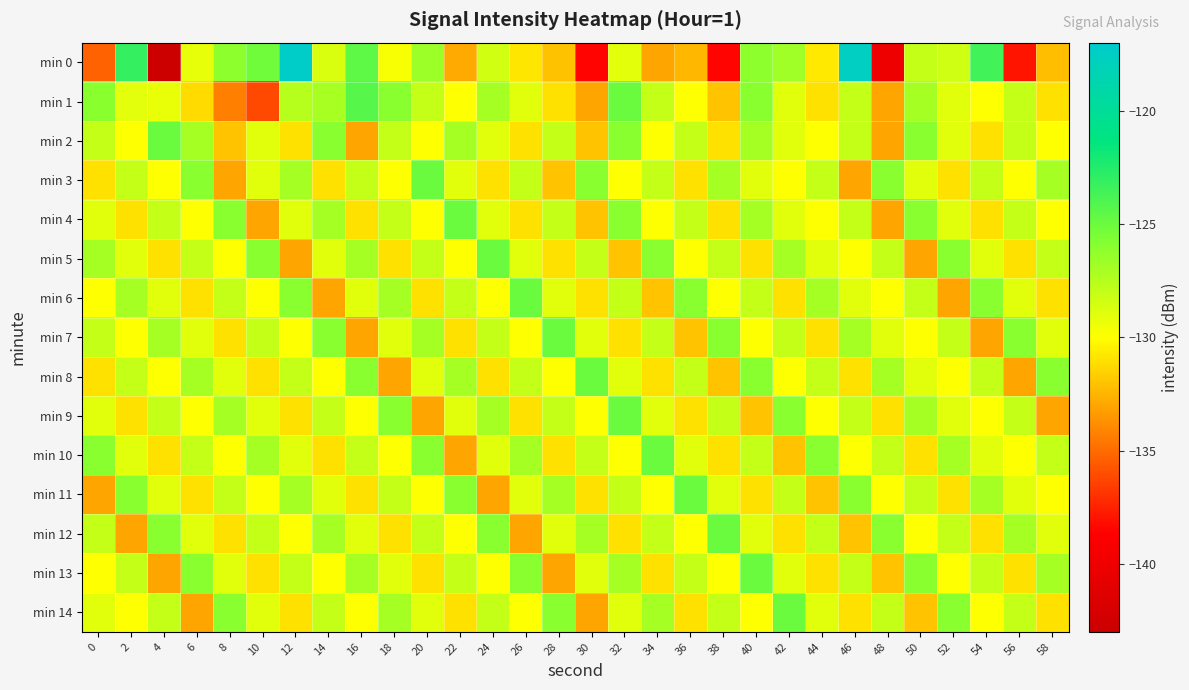

Rank the series at 14 from highest to lowest value.

min 2, min 7, min 4, min 12, min 1, min 9, min 14, min 0, min 5, min 11, min 8, min 13, min 3, min 10, min 6